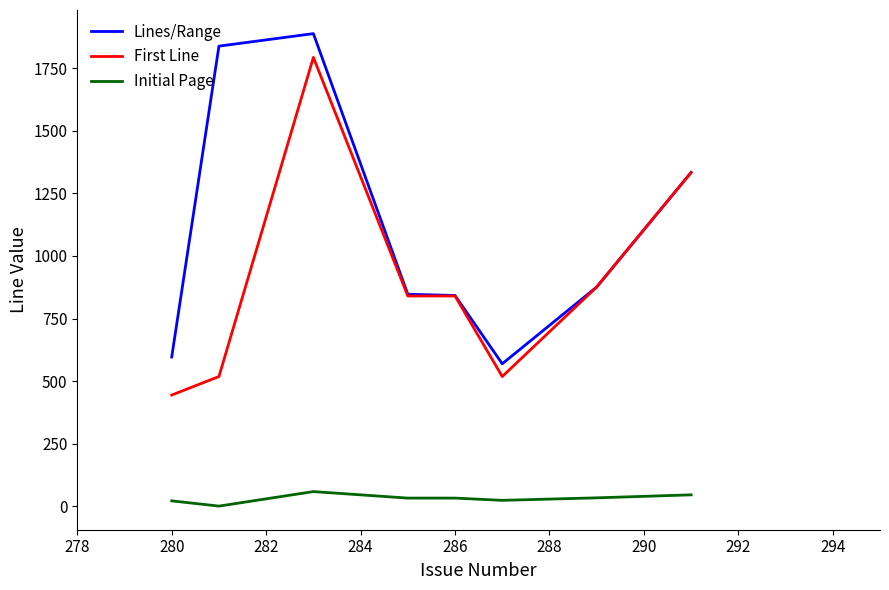

What is the highest value of the First Line series?

1794